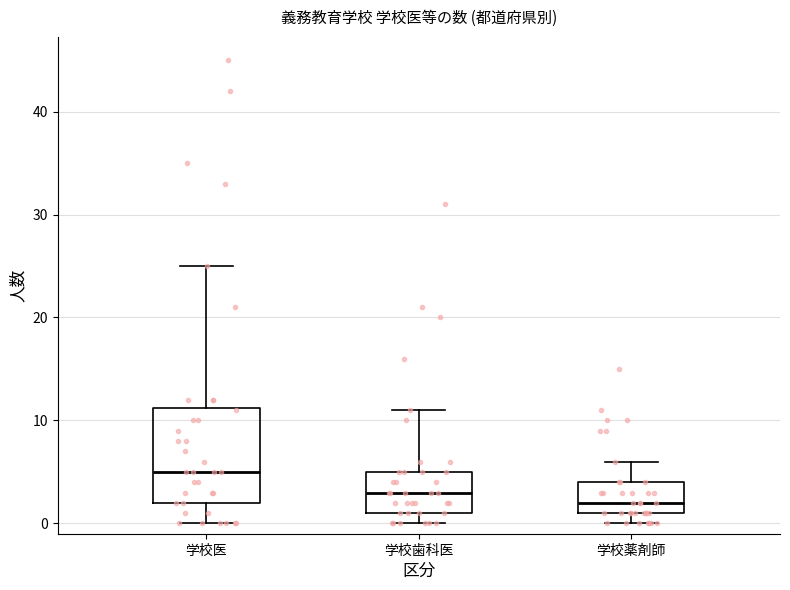

Which box's median line is the highest?

学校医